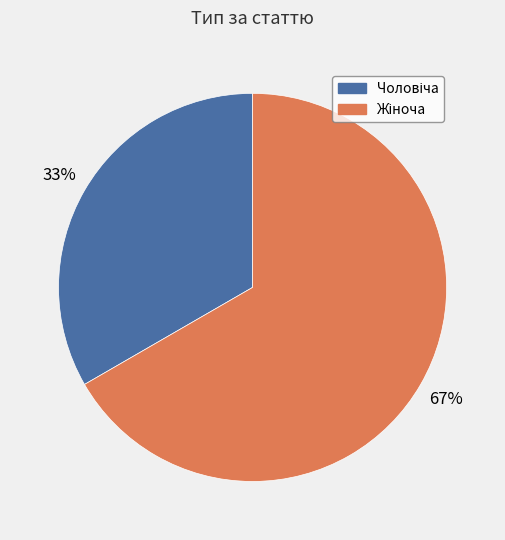

Does any single category account for the majority?

Yes